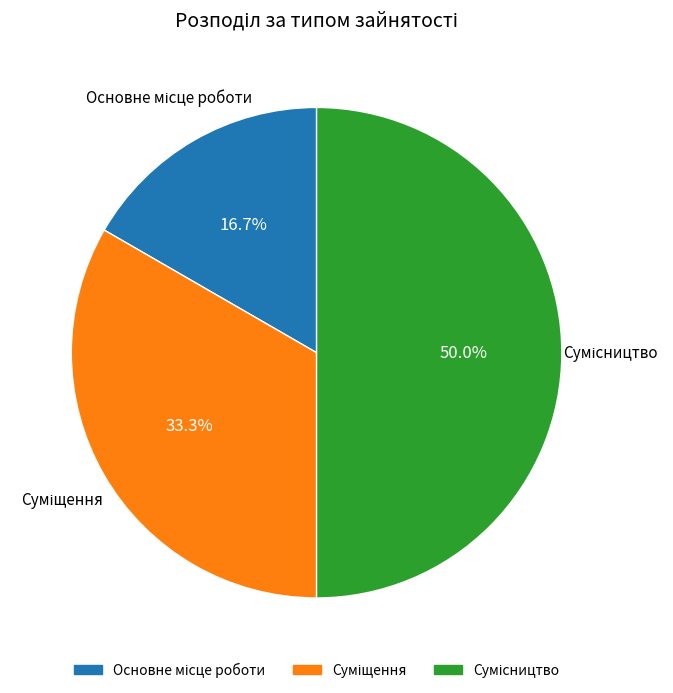

What is the change in value from Основне місце роботи to Сумісництво?

+2